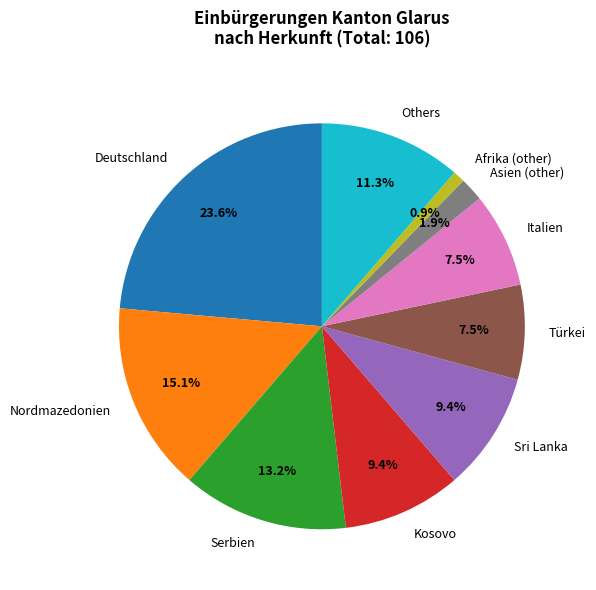

How many slices are in this pie chart?

10